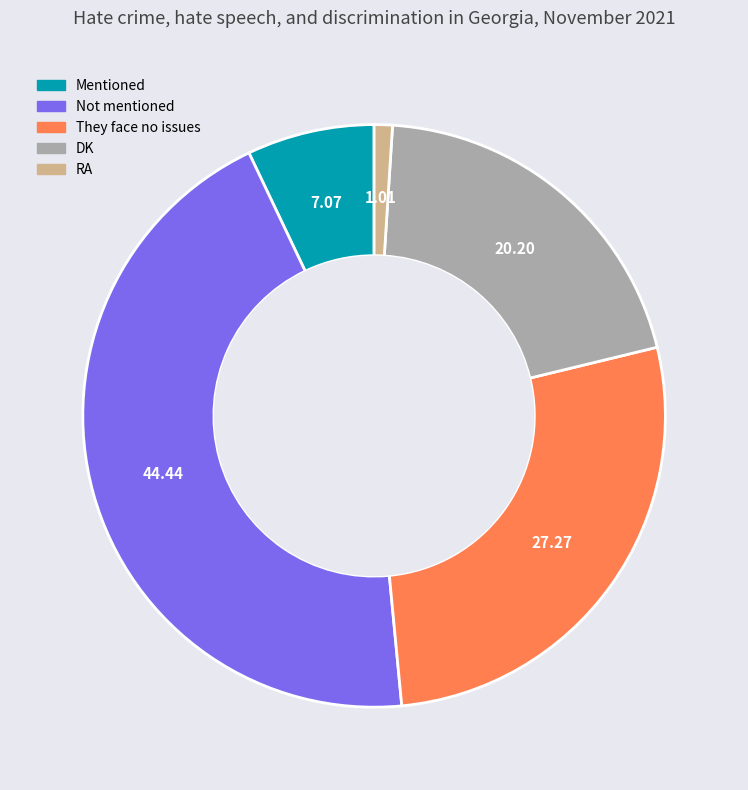

Does any single category account for the majority?

No